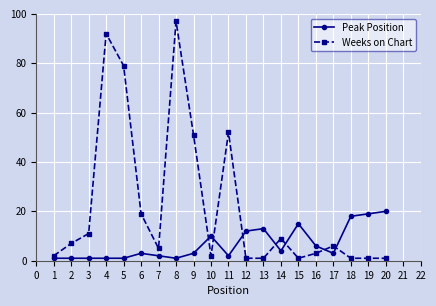

Reading left to right, transcribe all the data shown in this chart.

Peak Position: 1	1	1	1	1	3	2	1	3	10	2	12	13	4	15	6	3	18	19	20
Weeks on Chart: 2	7	11	92	79	19	5	97	51	2	52	1	1	9	1	3	6	1	1	1